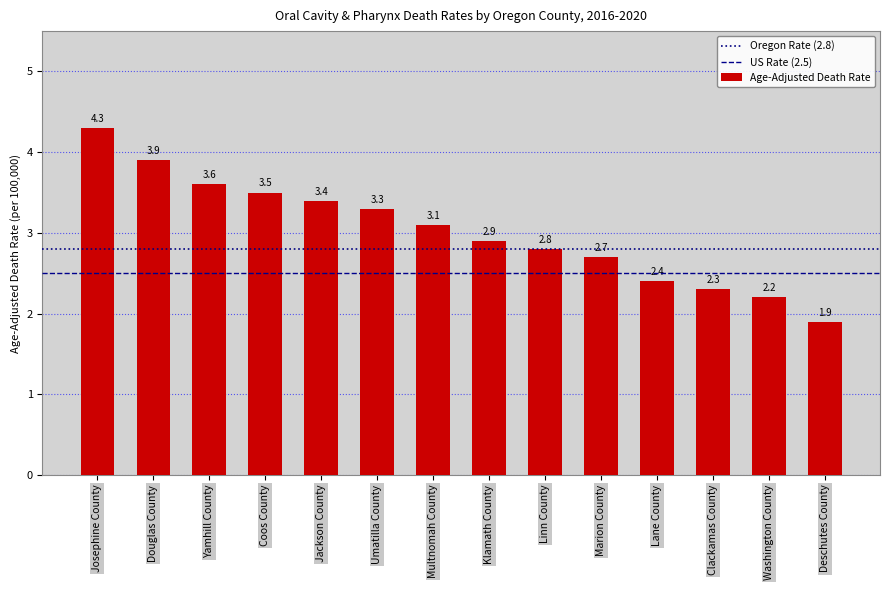

Between Linn County and Jackson County, which is larger?

Jackson County